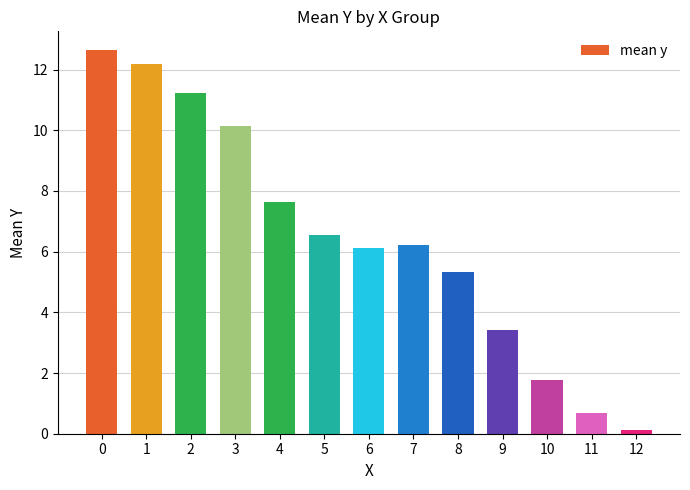

What is the value of the 2nd bar from the left?

12.2